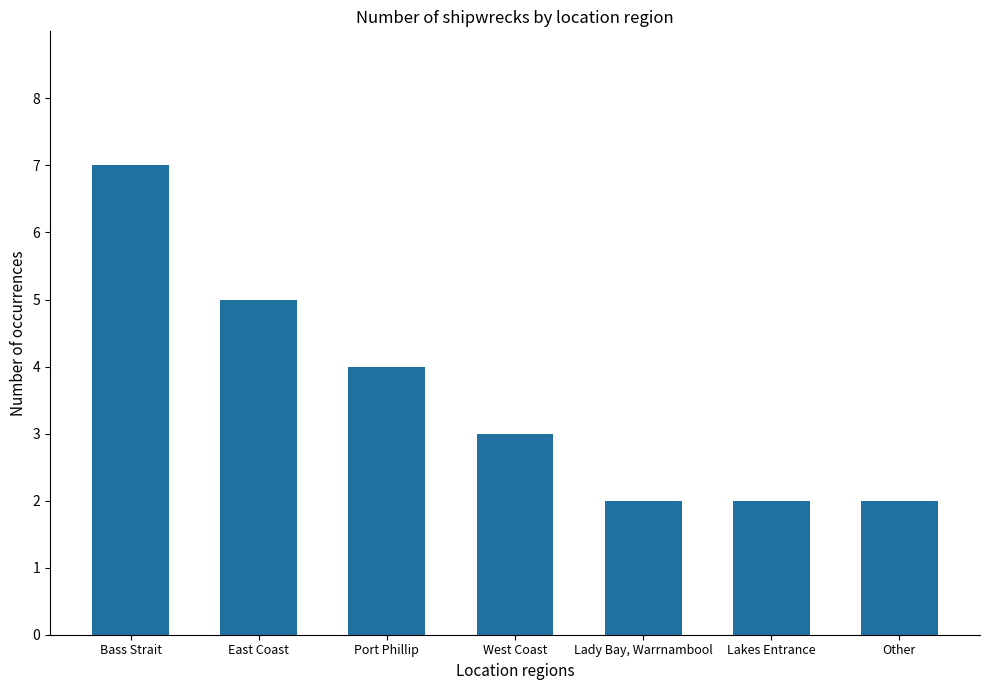

Which has a higher value, Lady Bay, Warrnambool or Bass Strait?

Bass Strait